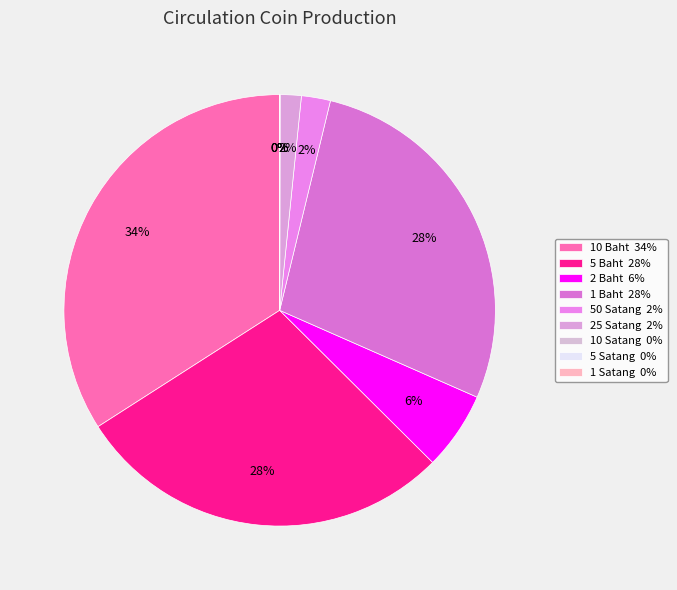

What is the largest slice in the pie chart?

10 Baht